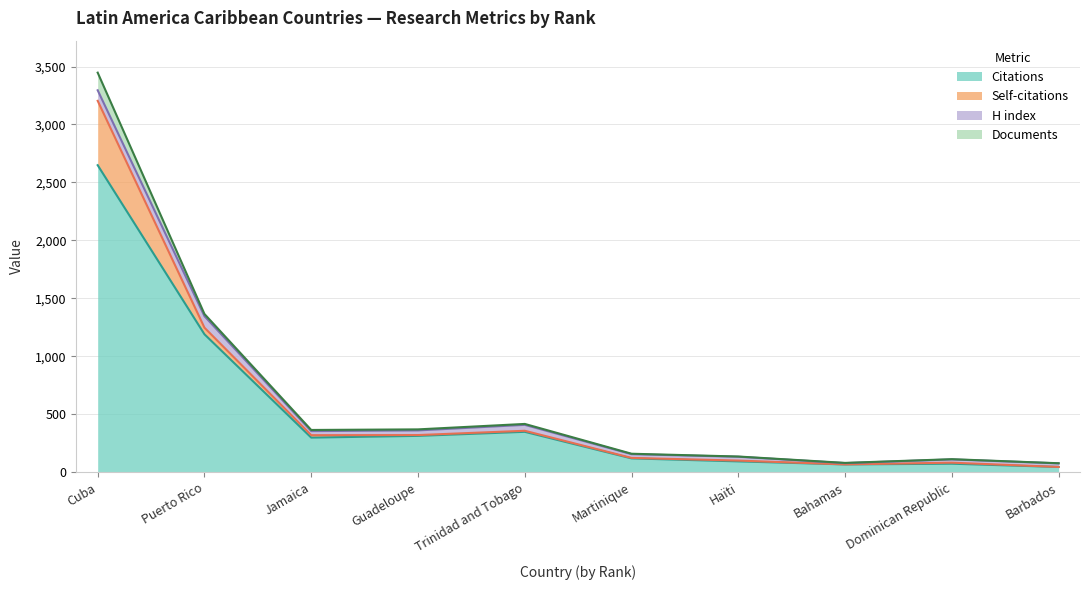

What are all the series names shown in the legend?

Citations, Self-citations, H index, Documents